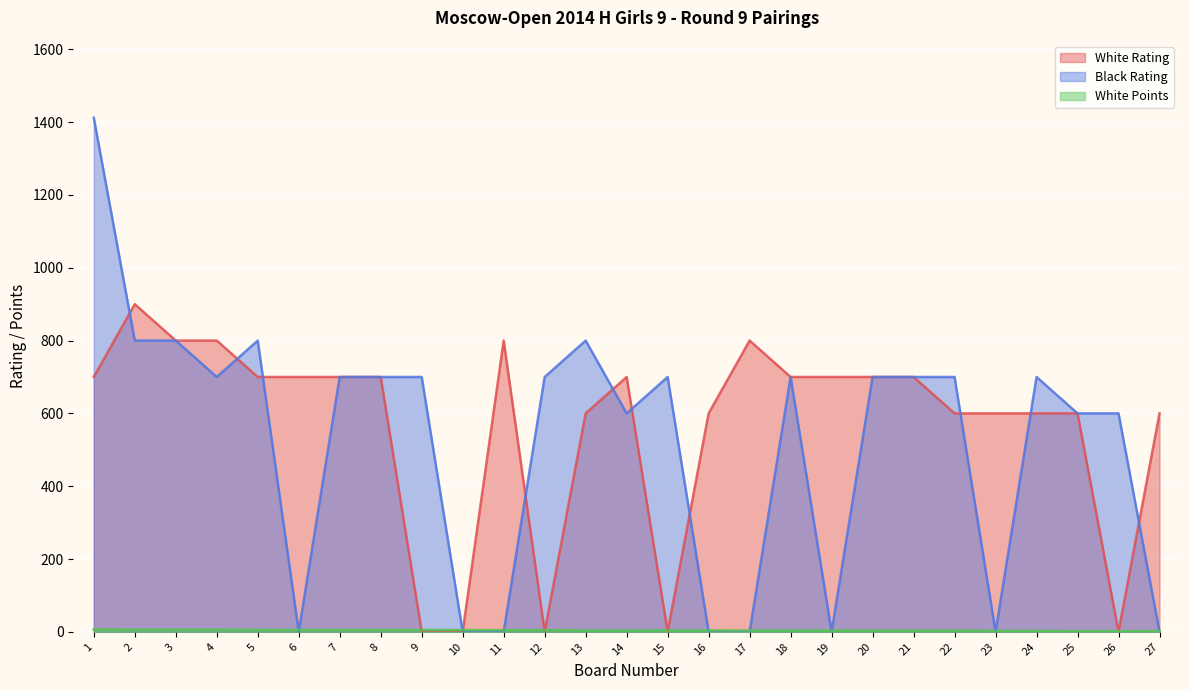

What is the total value across all series at 4?

1506.0